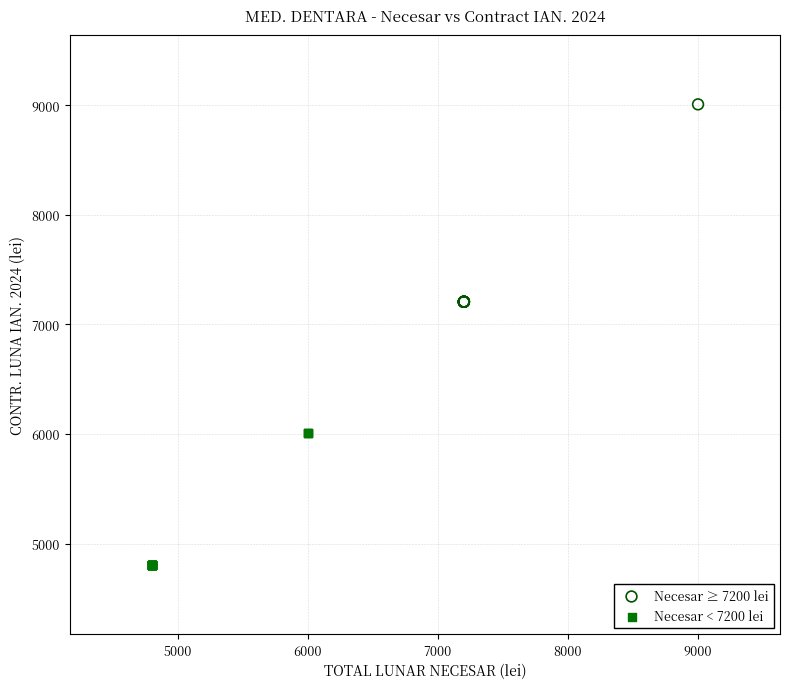

What are all the series names shown in the legend?

Necesar ≥ 7200 lei, Necesar < 7200 lei